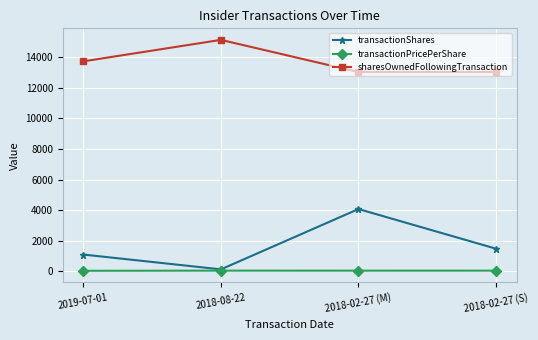

True or false: sharesOwnedFollowingTransaction has a value of 13030.0 at 2018-02-27 (S).

True